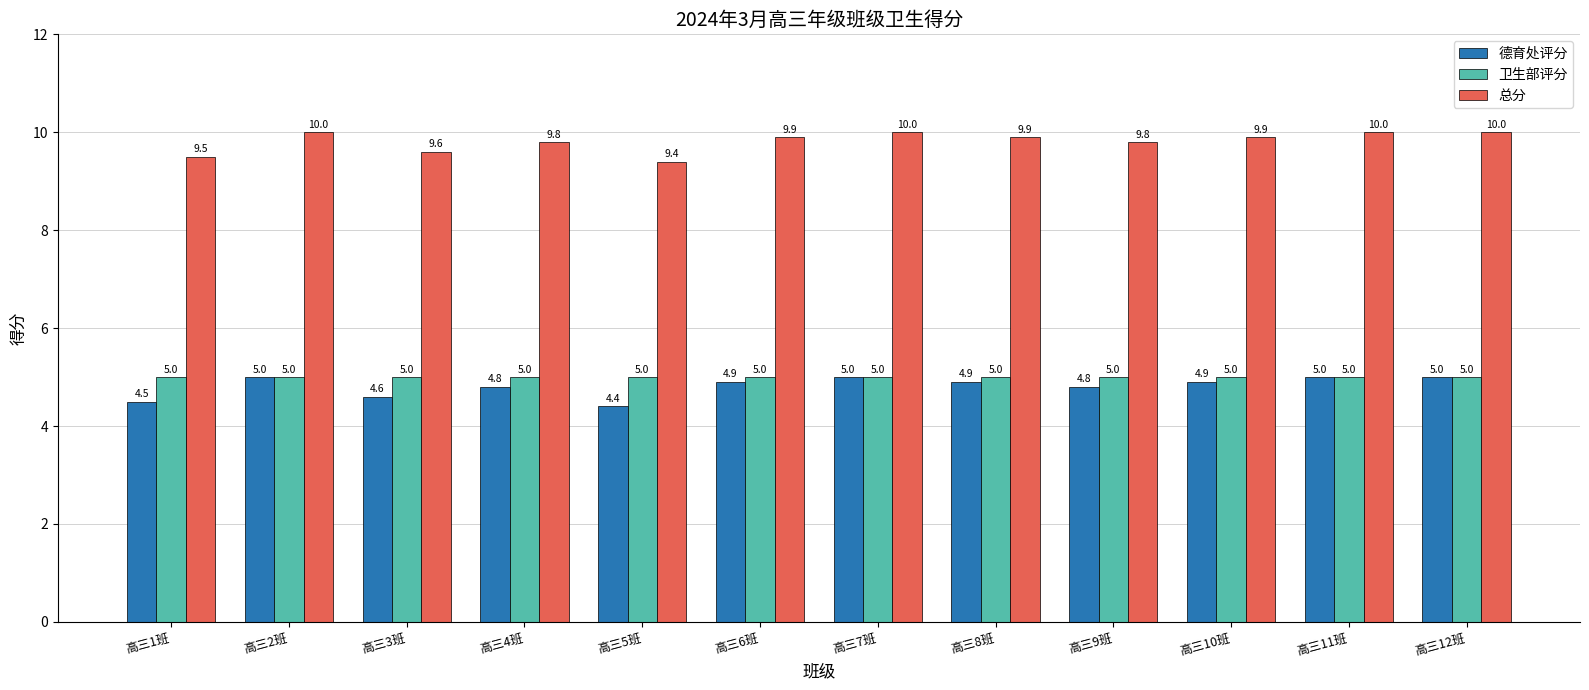

What is the total value across all series at 高三2班?

20.0